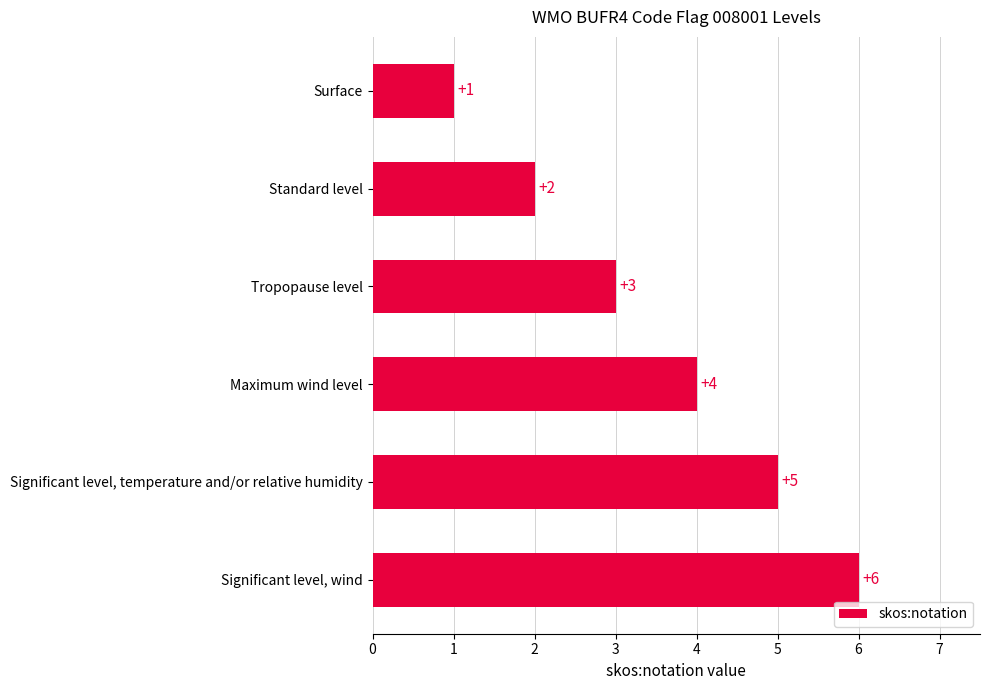

What is the greatest value displayed?

6